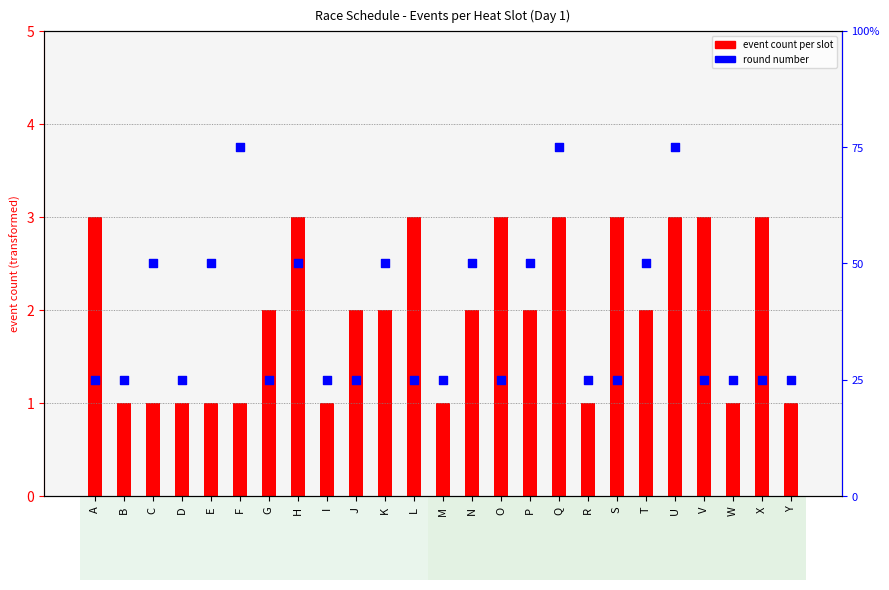

At which category is the sum across all series the highest?

Q